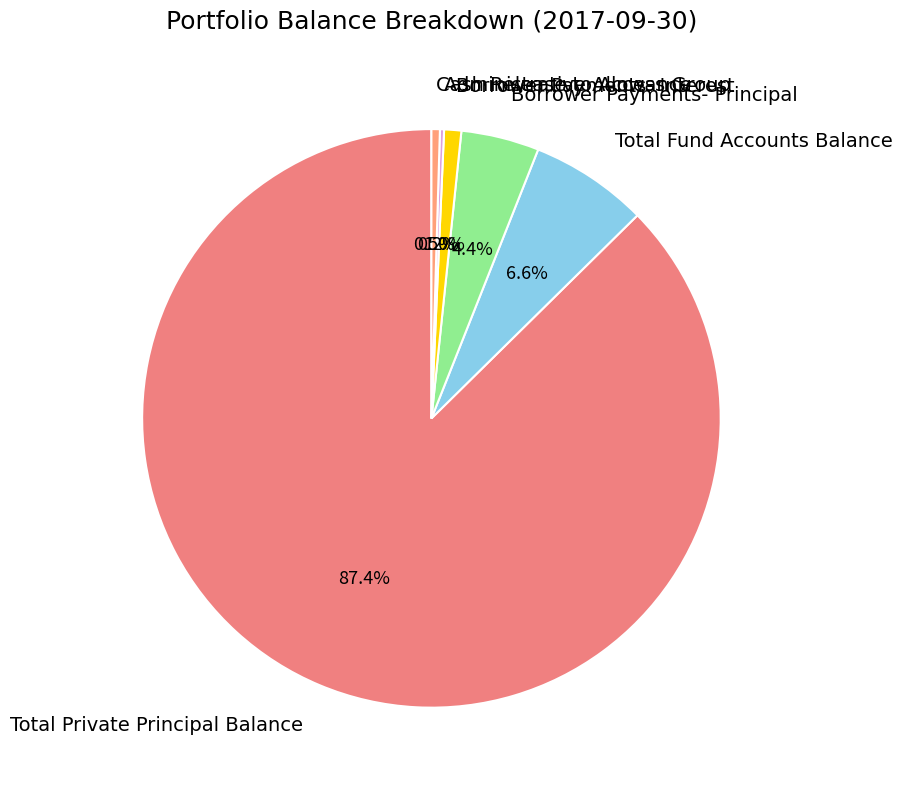

To the nearest percent, what percentage of the pie is Borrower Payments- Interest?

1%